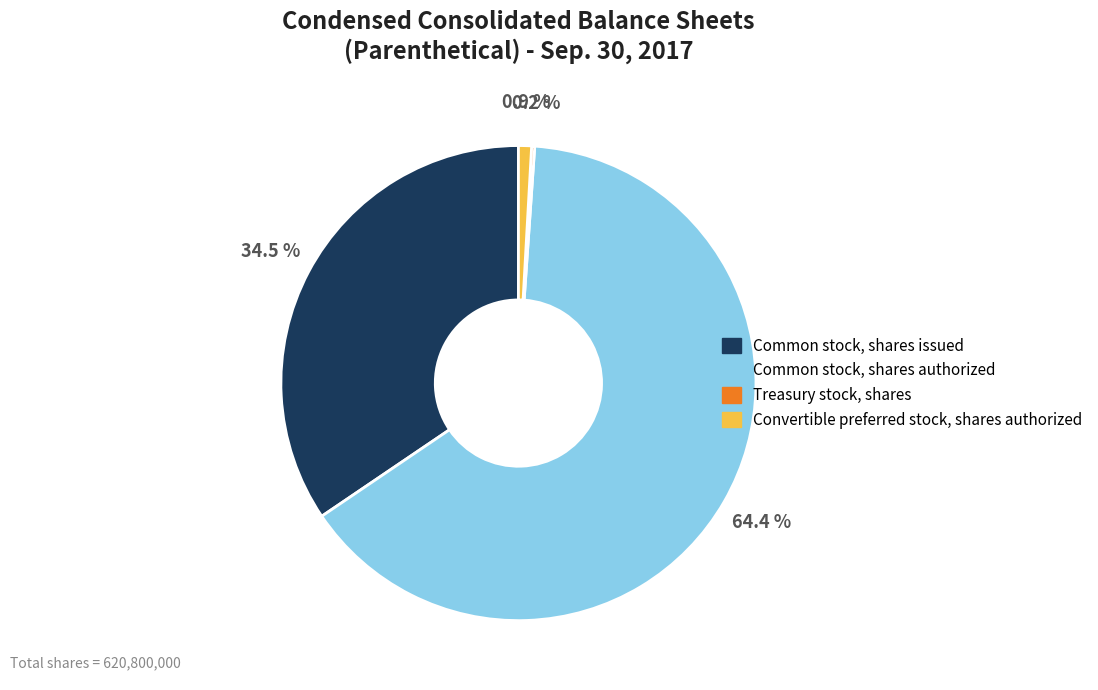

To the nearest percent, what is the combined percentage of Convertible preferred stock, shares authorized and Common stock, shares authorized?

65%